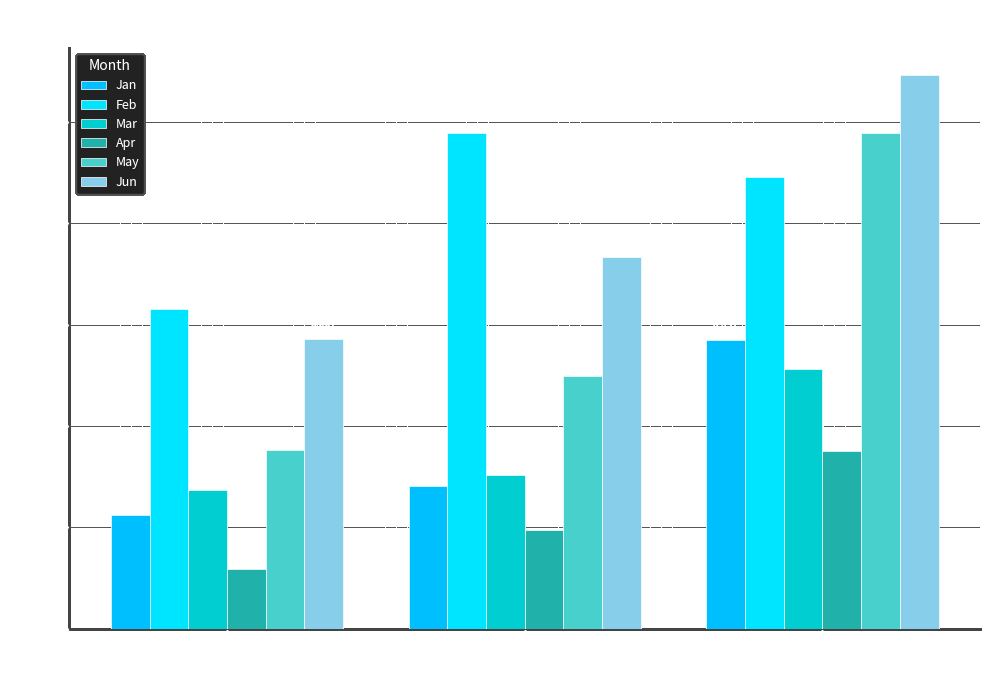

What is the sum of all Feb values?

0.3